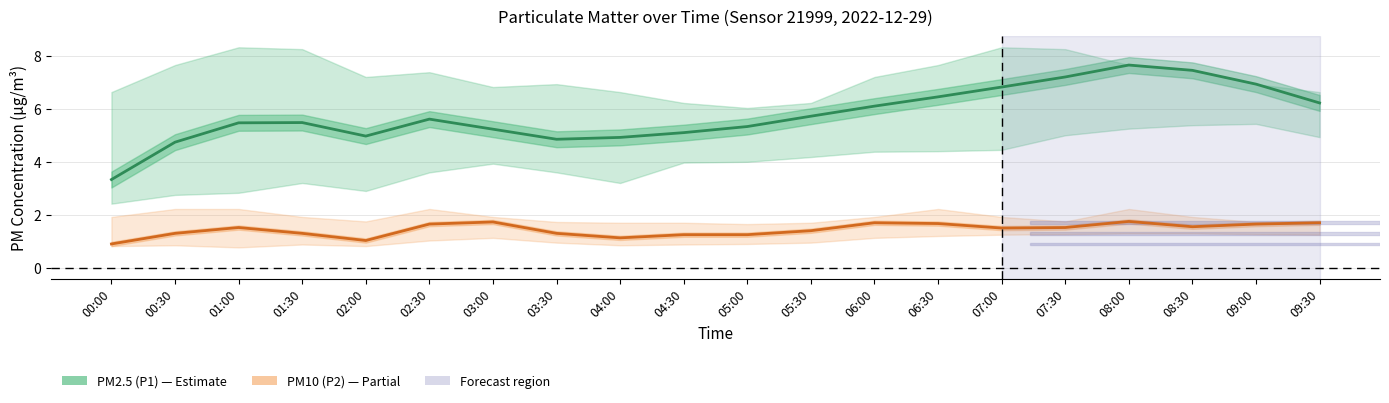

What is the difference between the maximum and second lowest values in the PM2.5 (P1) series?

2.9